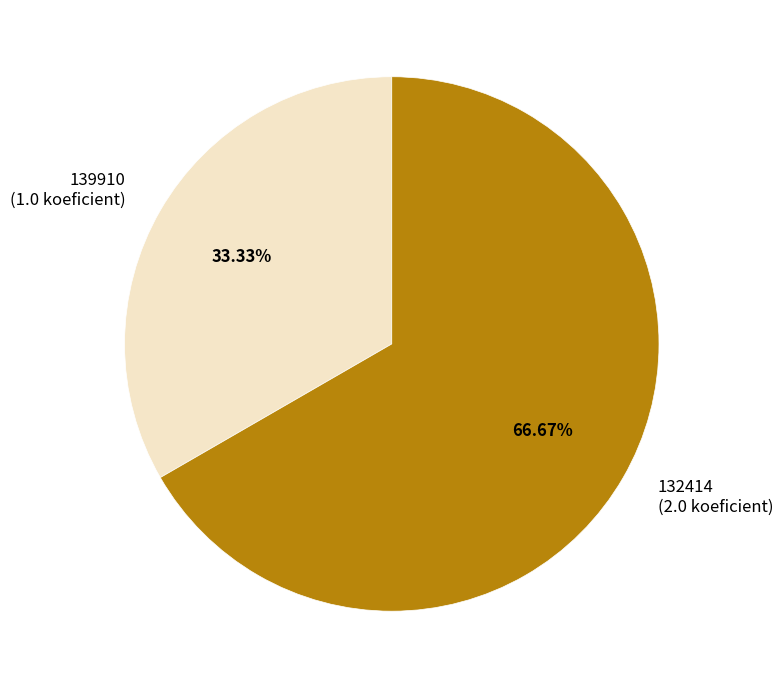

What is the ratio of the value at 132414 to the value at 139910?

2.0